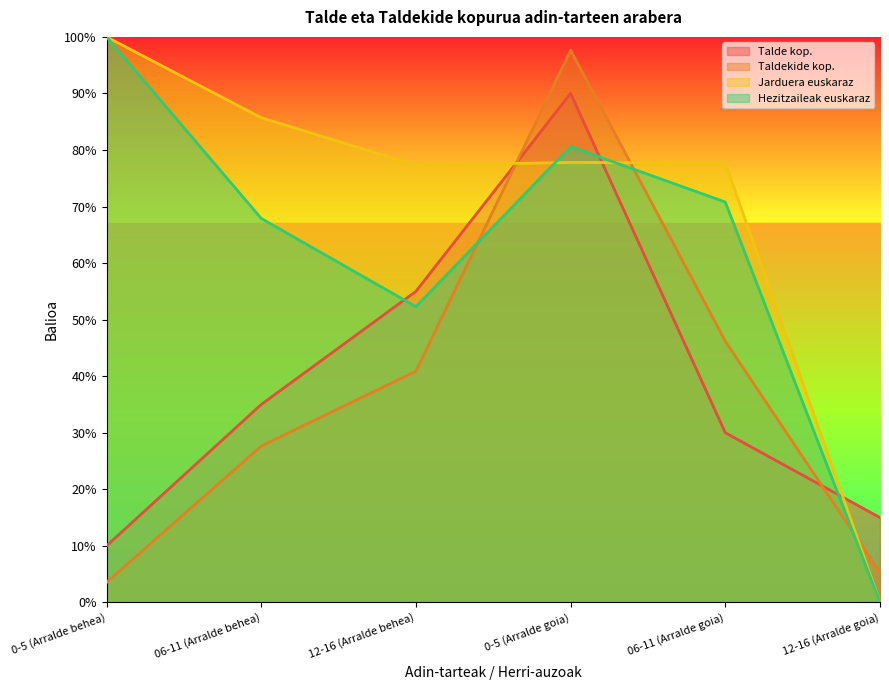

Between which two adjacent categories do Talde kop. and Hezitzaileak euskaraz first intersect?

06-11 (Arralde behea) and 12-16 (Arralde behea)